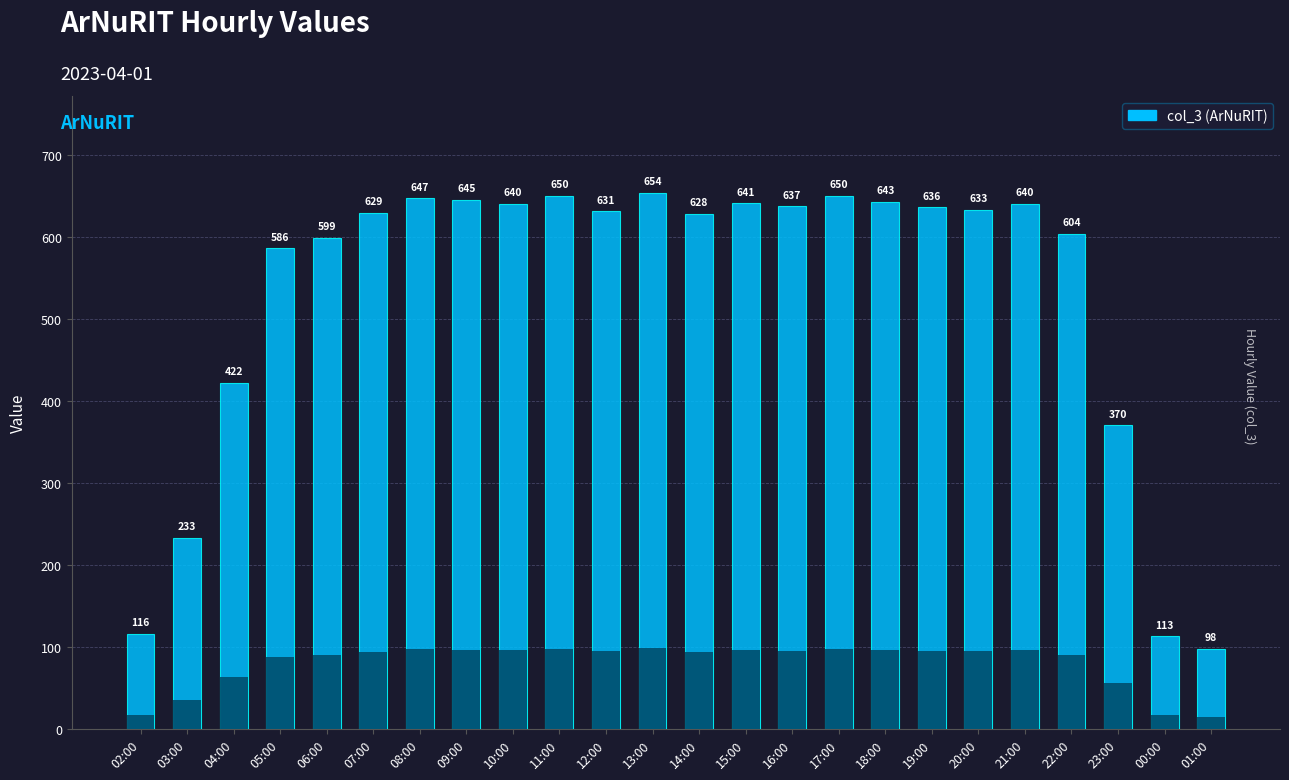

At which category does the chart reach its peak across all series?

13:00